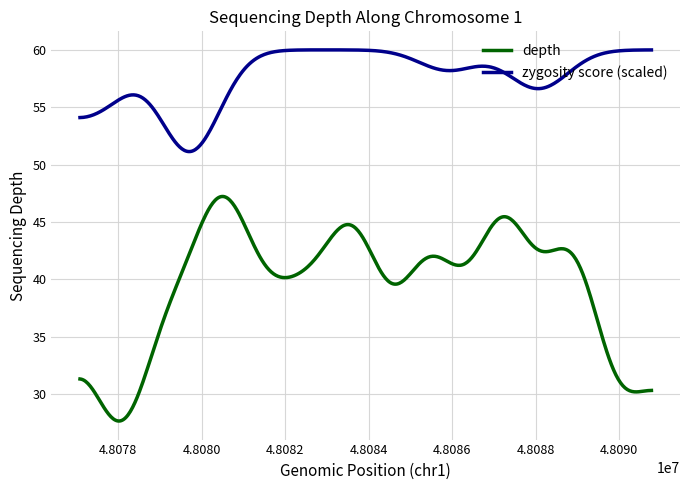

What is the smallest value displayed?

27.6